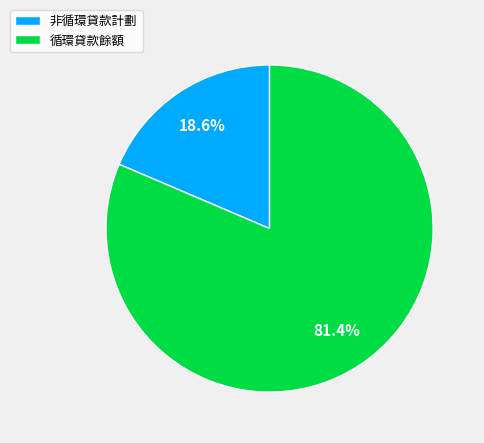

Which category has the biggest portion of the pie?

循環貸款餘額